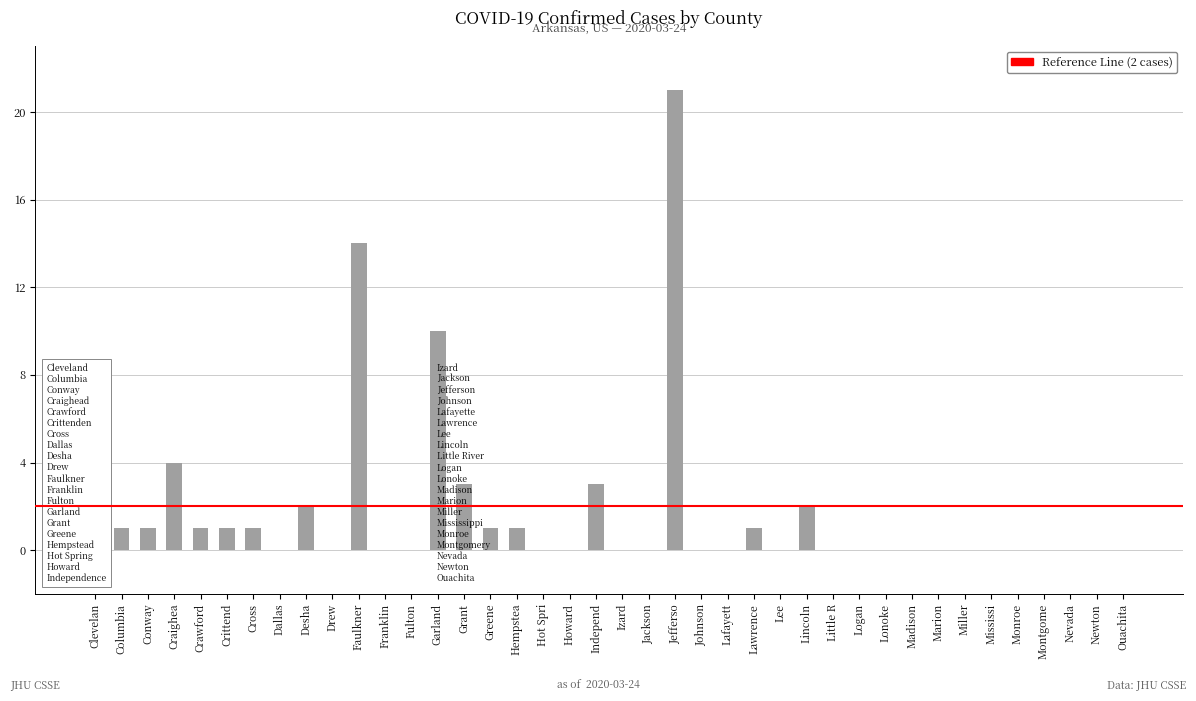

What is the change in value from Grant to Little R?

-3